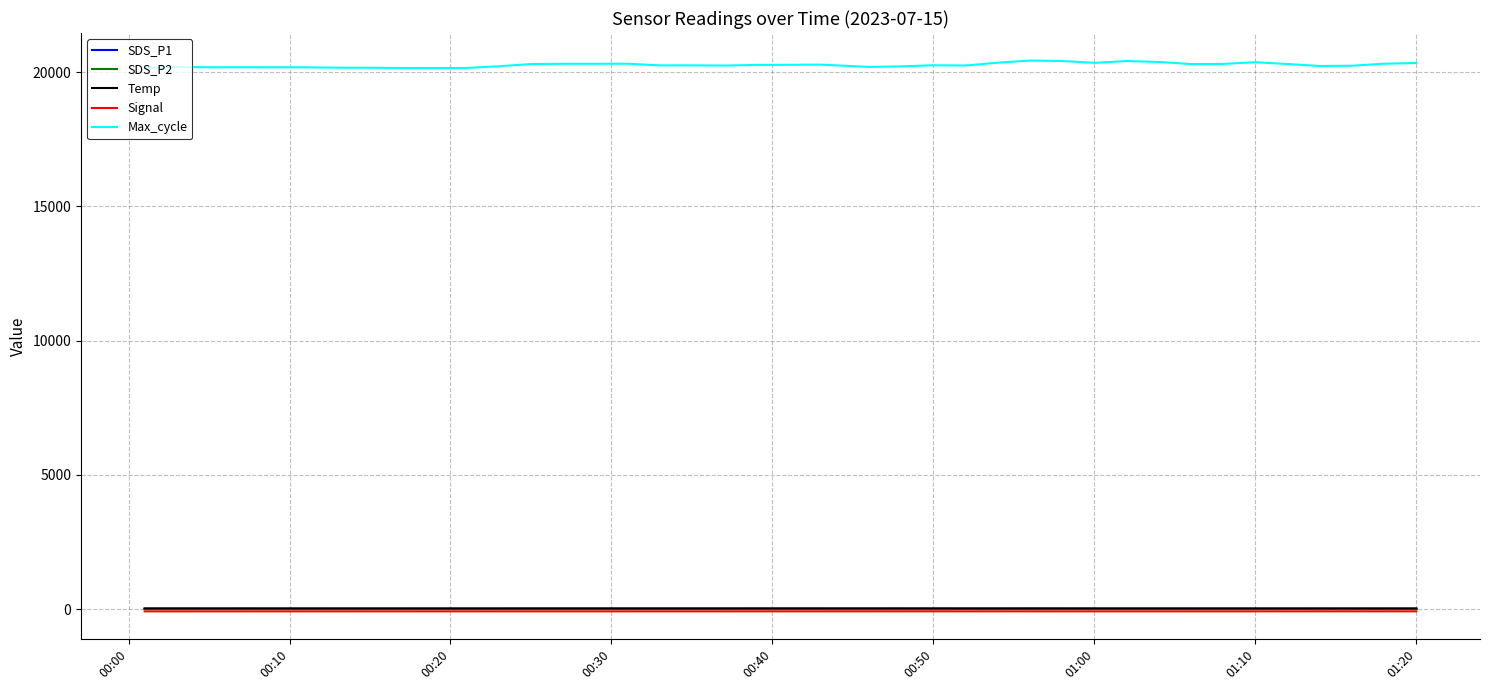

What is the minimum value for Temp?

23.3